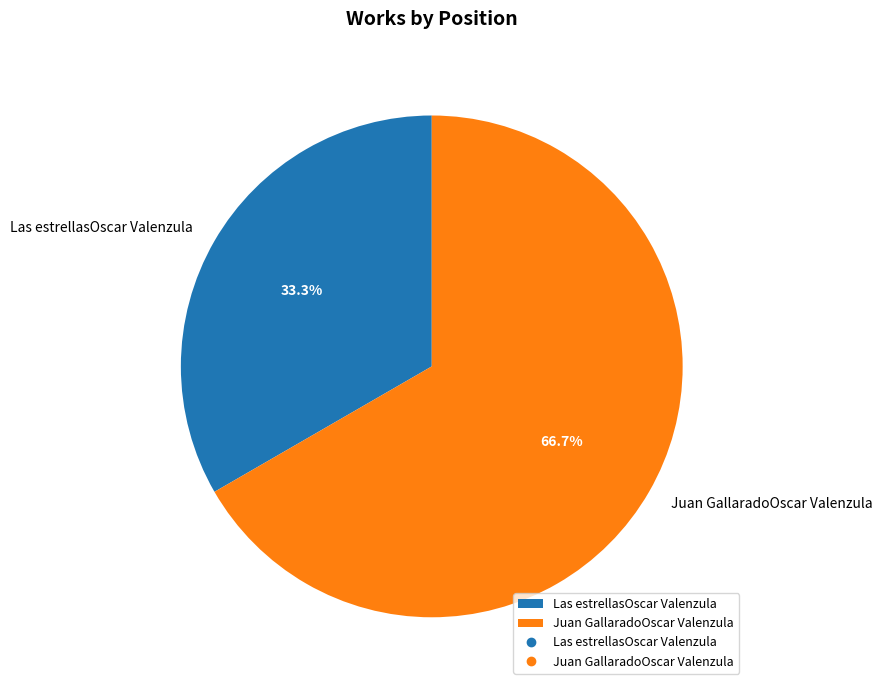

Which category has the smallest portion of the pie?

Las estrellasOscar Valenzula